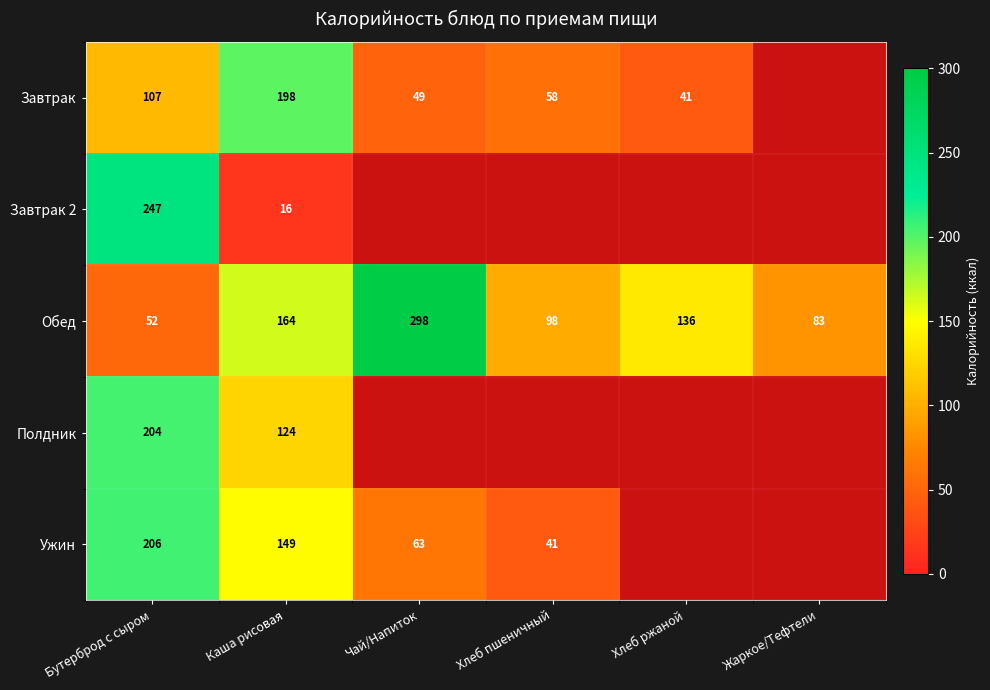

What is the minimum value for Обед?

52